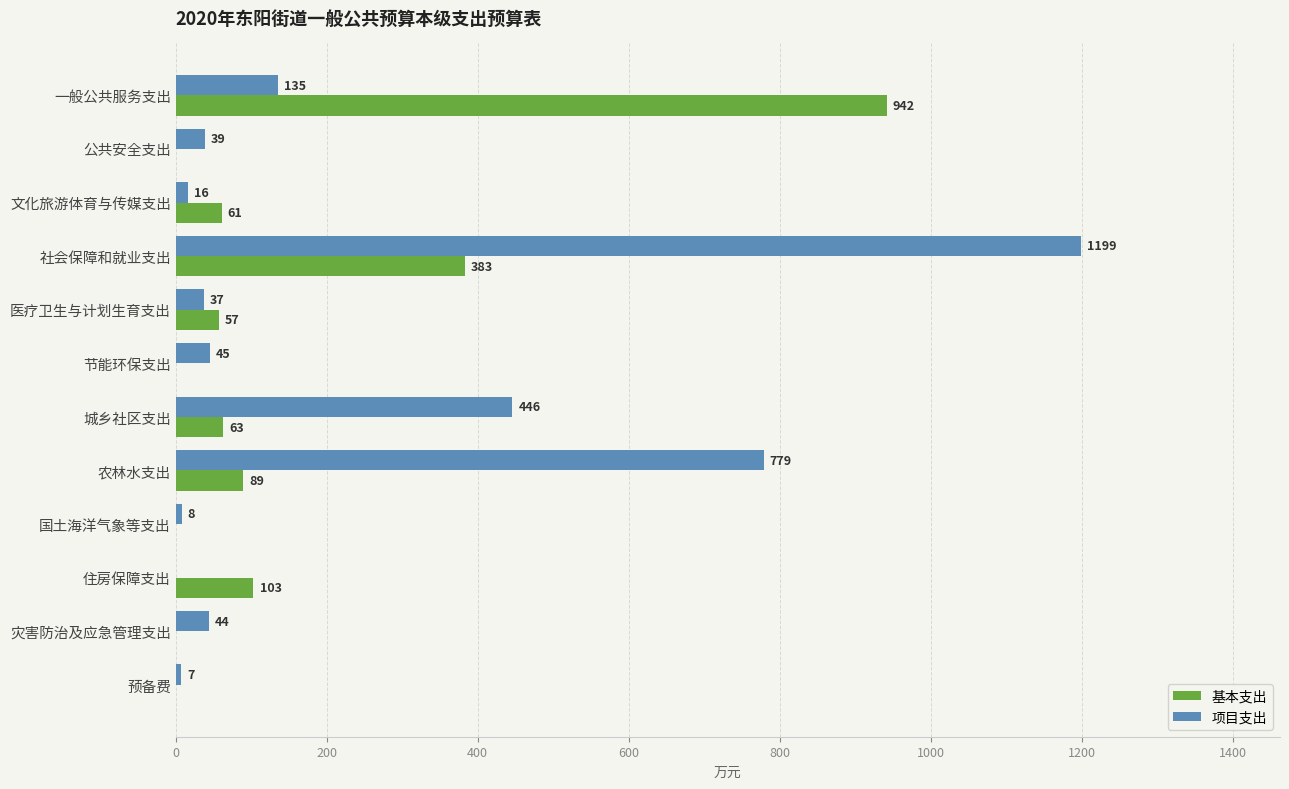

What is the average value of the 基本支出 series?

142